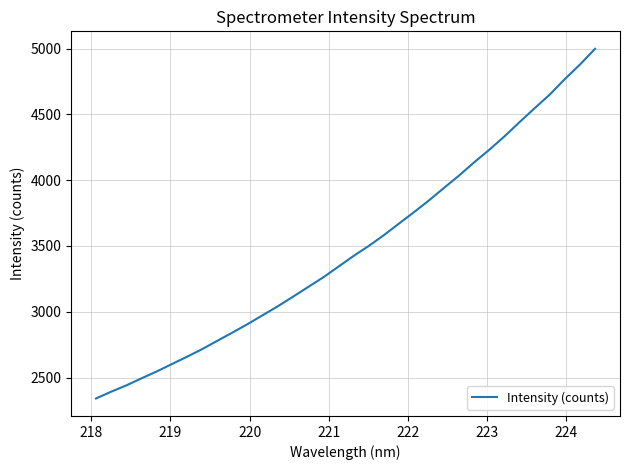

What is the maximum value shown in the chart?

4997.6